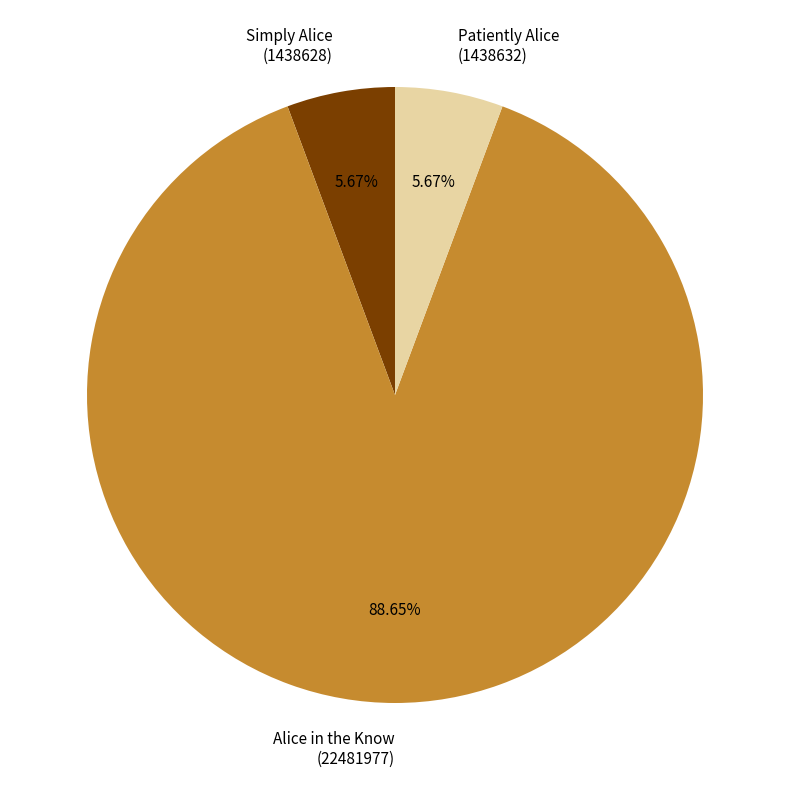

Which slice is the largest?

Alice in the Know (22481977)